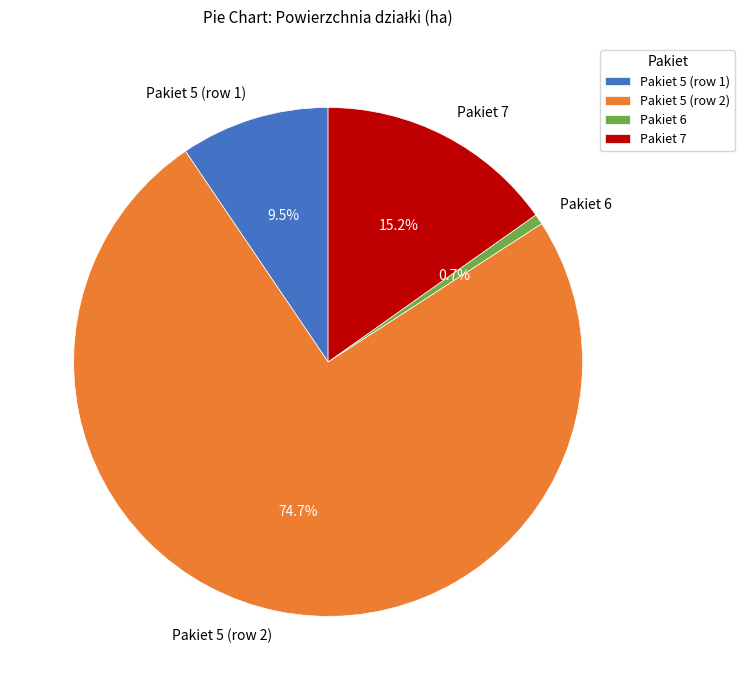

To the nearest percent, what portion does Pakiet 5 (row 2) represent?

75%